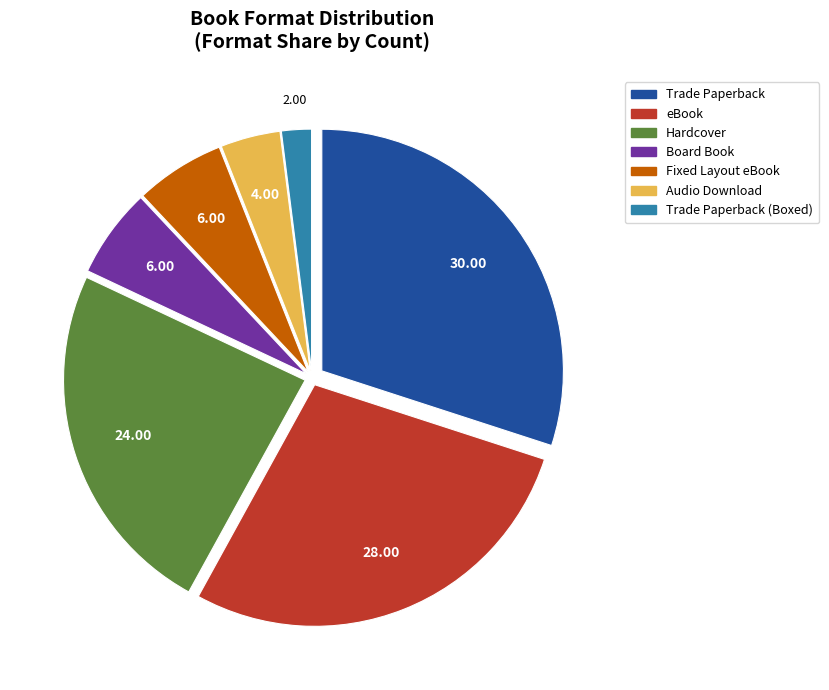

Do Fixed Layout eBook and Audio Download together represent more than half of the pie?

No